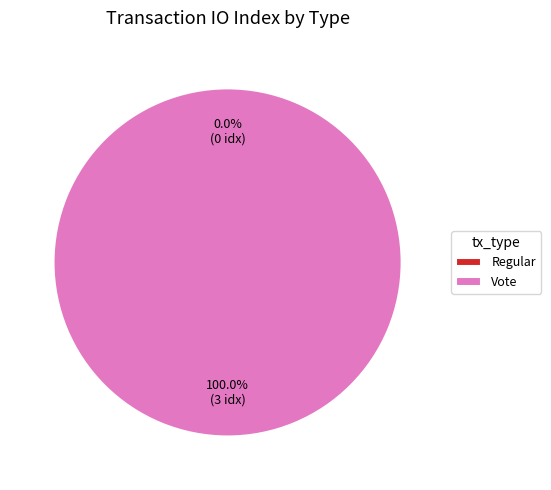

What is the change in value from Regular to Vote?

+3